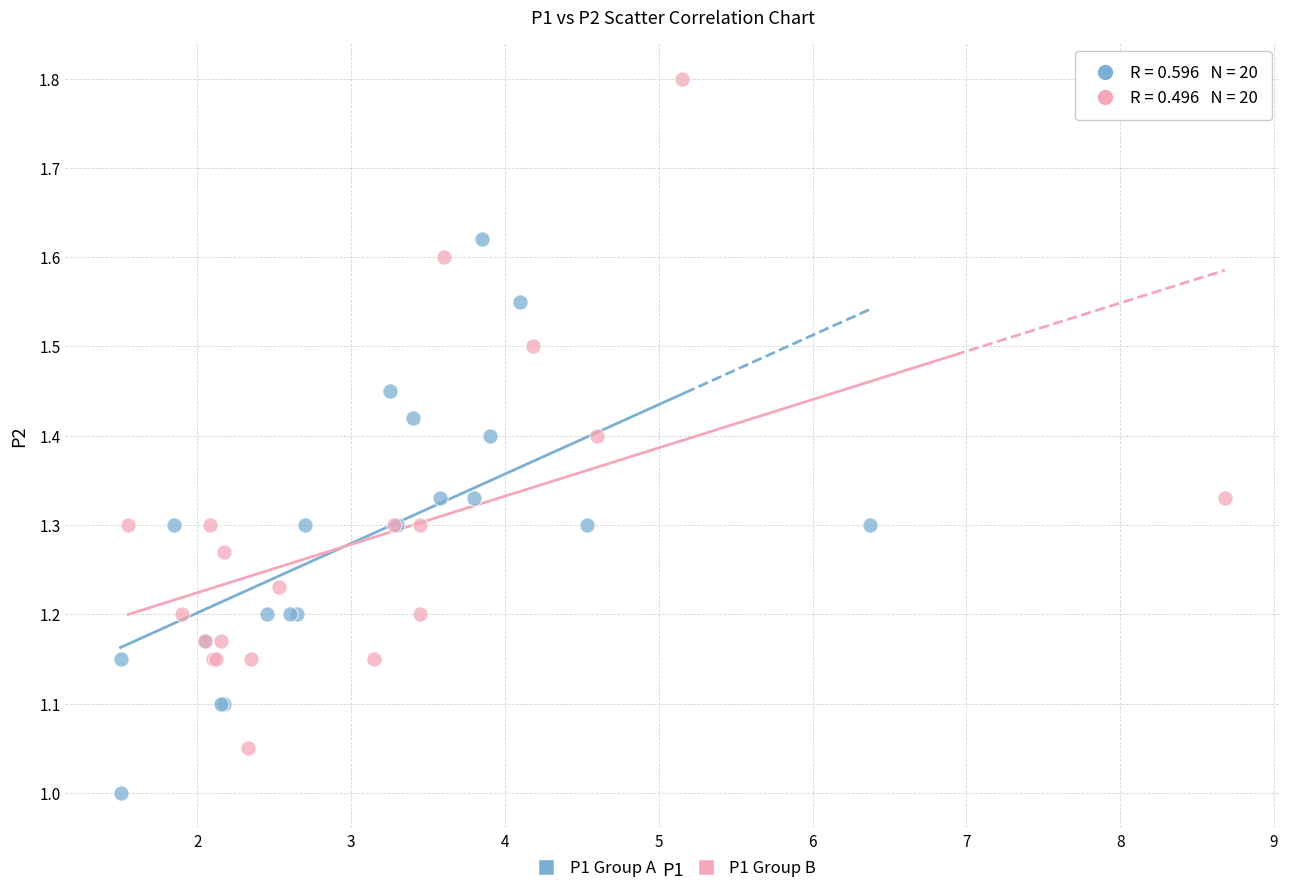

Which series has the largest Y range (max minus min)?

P1 Group B